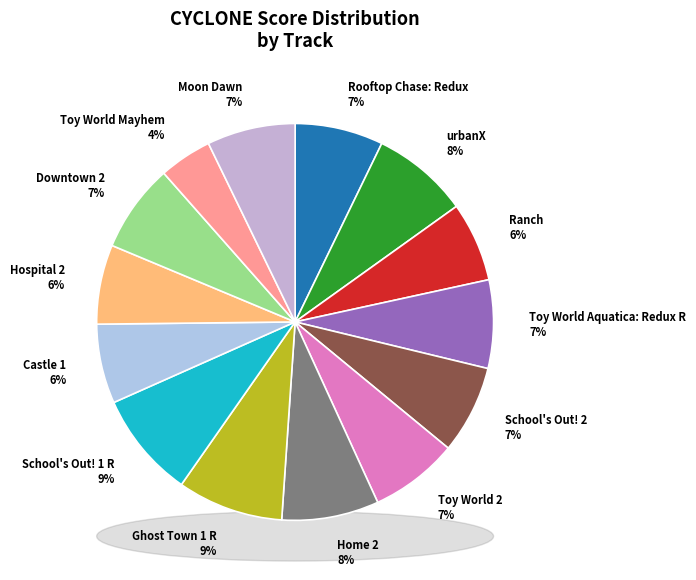

Is urbanX the majority of the pie?

No